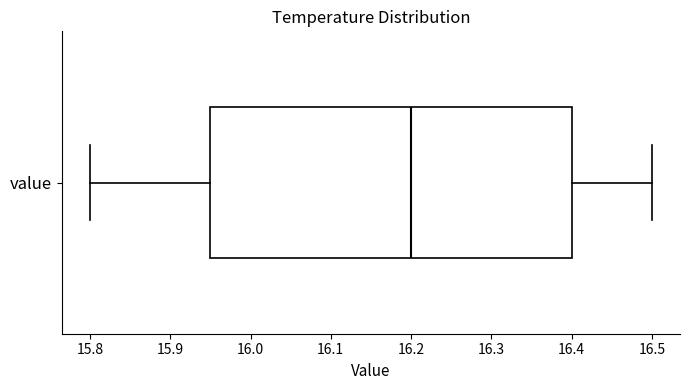

Read this box plot against the x-axis: the position of the median line, the range covered by the box, and the ends of both whiskers. The values are not printed on the chart, so give them approximately, as read against the axis.

median 16.20, box 15.95 to 16.40, whiskers 15.80 to 16.50